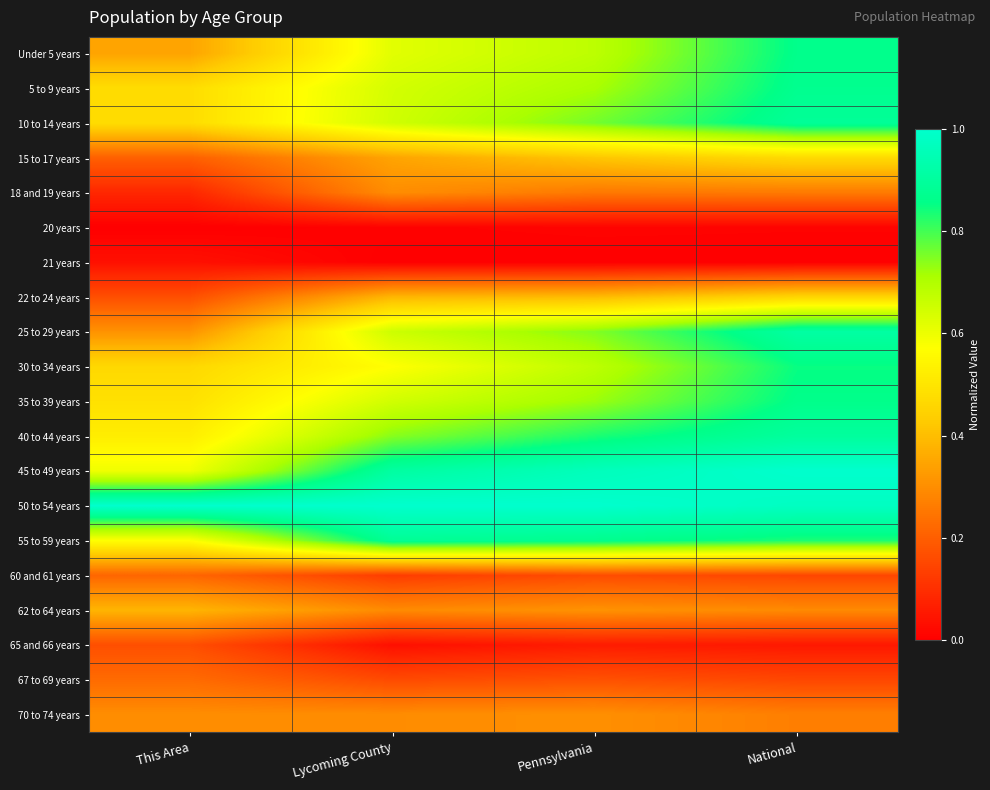

Reading right to left, what are all the values shown in this chart?

Under 5 years: National=0.9	Pennsylvania=0.7	Lycoming County=0.6	This Area=0.3
5 to 9 years: National=0.9	Pennsylvania=0.7	Lycoming County=0.6	This Area=0.5
10 to 14 years: National=0.9	Pennsylvania=0.8	Lycoming County=0.6	This Area=0.5
15 to 17 years: National=0.5	Pennsylvania=0.4	Lycoming County=0.3	This Area=0.2
18 and 19 years: National=0.3	Pennsylvania=0.3	Lycoming County=0.3	This Area=0.1
20 years: National=0.0	Pennsylvania=0.0	Lycoming County=0.0	This Area=0.0
21 years: National=0.0	Pennsylvania=0.0	Lycoming County=0.0	This Area=0.0
22 to 24 years: National=0.5	Pennsylvania=0.4	Lycoming County=0.4	This Area=0.2
25 to 29 years: National=0.9	Pennsylvania=0.7	Lycoming County=0.7	This Area=0.3
30 to 34 years: National=0.9	Pennsylvania=0.7	Lycoming County=0.6	This Area=0.5
35 to 39 years: National=0.9	Pennsylvania=0.7	Lycoming County=0.6	This Area=0.5
40 to 44 years: National=0.9	Pennsylvania=0.8	Lycoming County=0.7	This Area=0.5
45 to 49 years: National=1.0	Pennsylvania=1.0	Lycoming County=0.9	This Area=0.6
50 to 54 years: National=1.0	Pennsylvania=1.0	Lycoming County=1.0	This Area=1.0
55 to 59 years: National=0.8	Pennsylvania=0.9	Lycoming County=0.9	This Area=0.6
60 and 61 years: National=0.2	Pennsylvania=0.2	Lycoming County=0.1	This Area=0.2
62 to 64 years: National=0.3	Pennsylvania=0.3	Lycoming County=0.3	This Area=0.4
65 and 66 years: National=0.1	Pennsylvania=0.1	Lycoming County=0.0	This Area=0.2
67 to 69 years: National=0.2	Pennsylvania=0.2	Lycoming County=0.2	This Area=0.2
70 to 74 years: National=0.3	Pennsylvania=0.3	Lycoming County=0.3	This Area=0.3